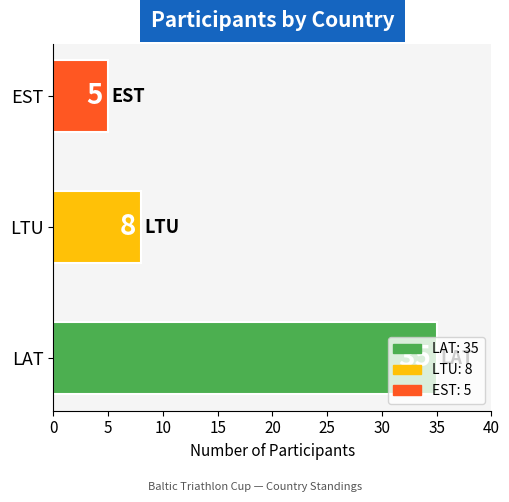

What is the ratio of the value at EST to the value at LTU?

0.6